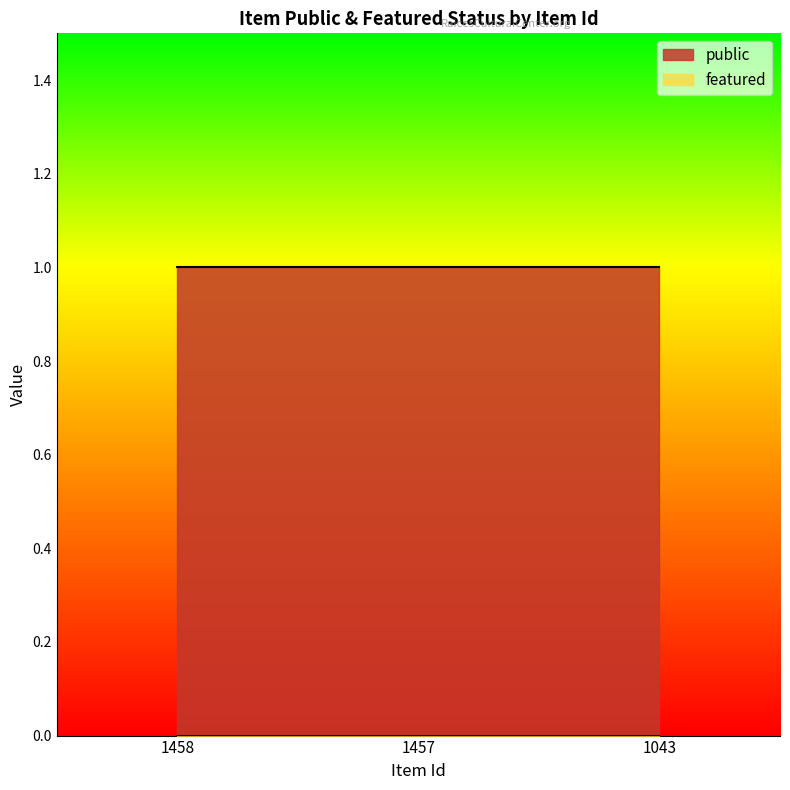

Between 1457 and 1043, which series saw the biggest shift?

public